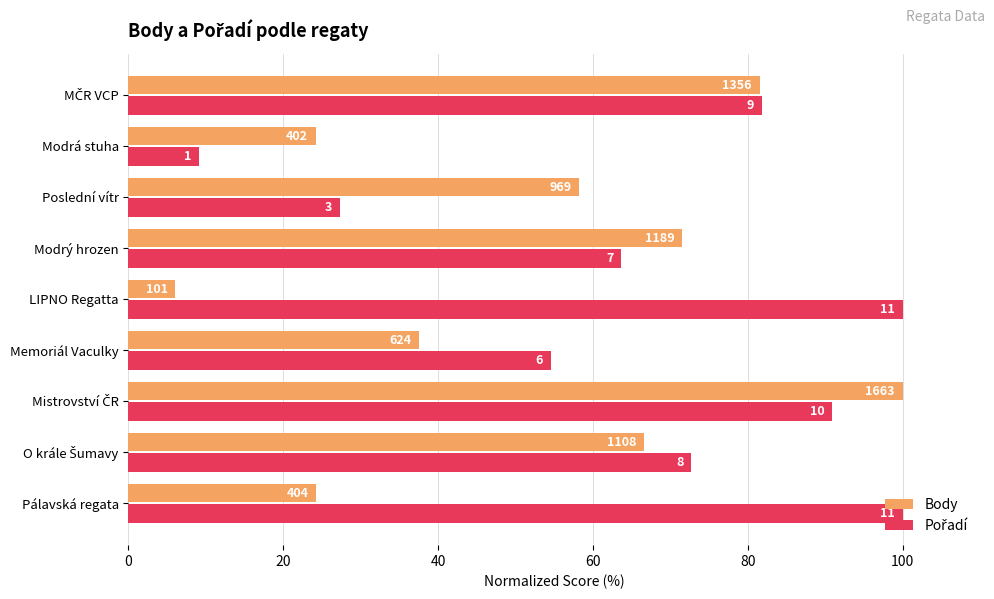

What is the value of the Pořadí bar at the 5th from the left?

100.0